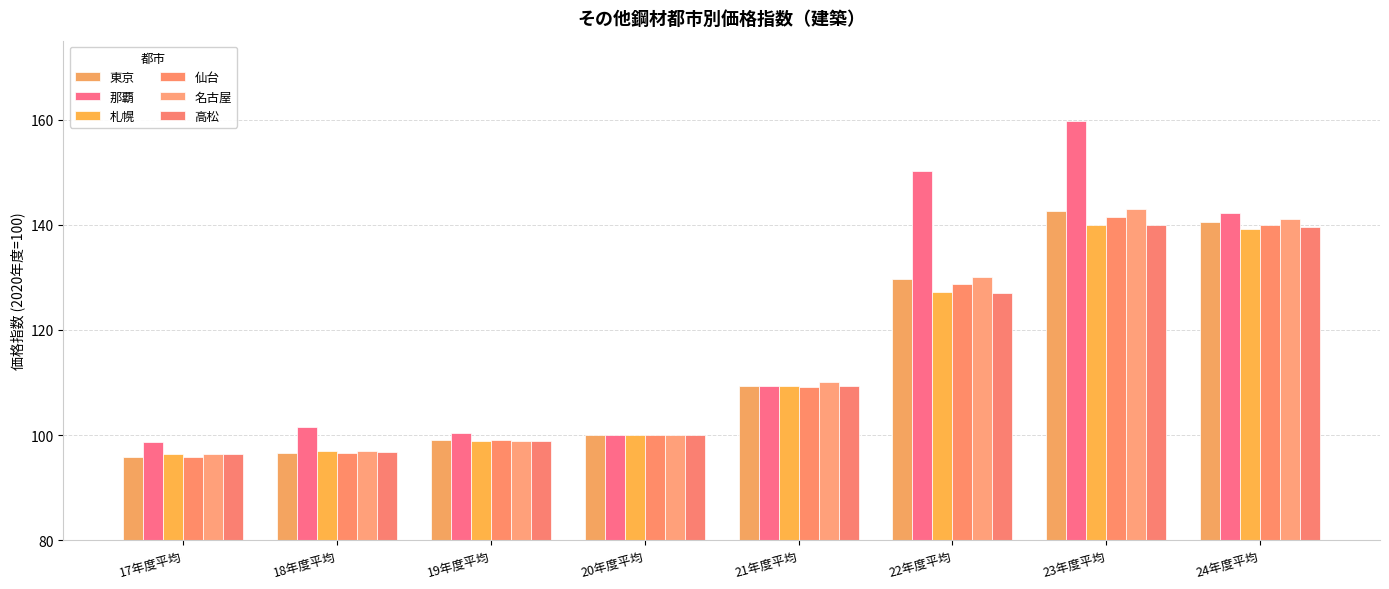

Is it true that 札幌 equals 28.9 at 19年度平均?

False